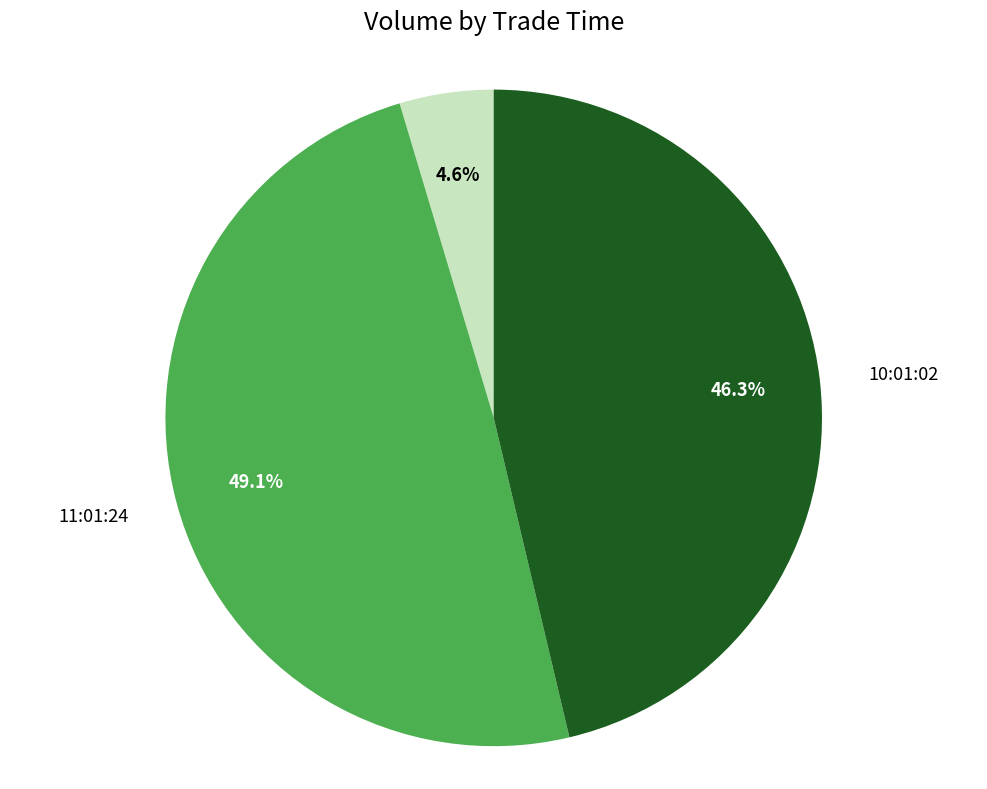

What is the largest slice in the pie chart?

11:01:24